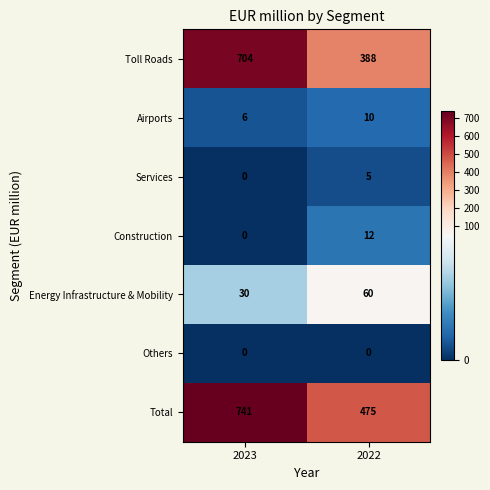

Count the number of categories in the chart.

2